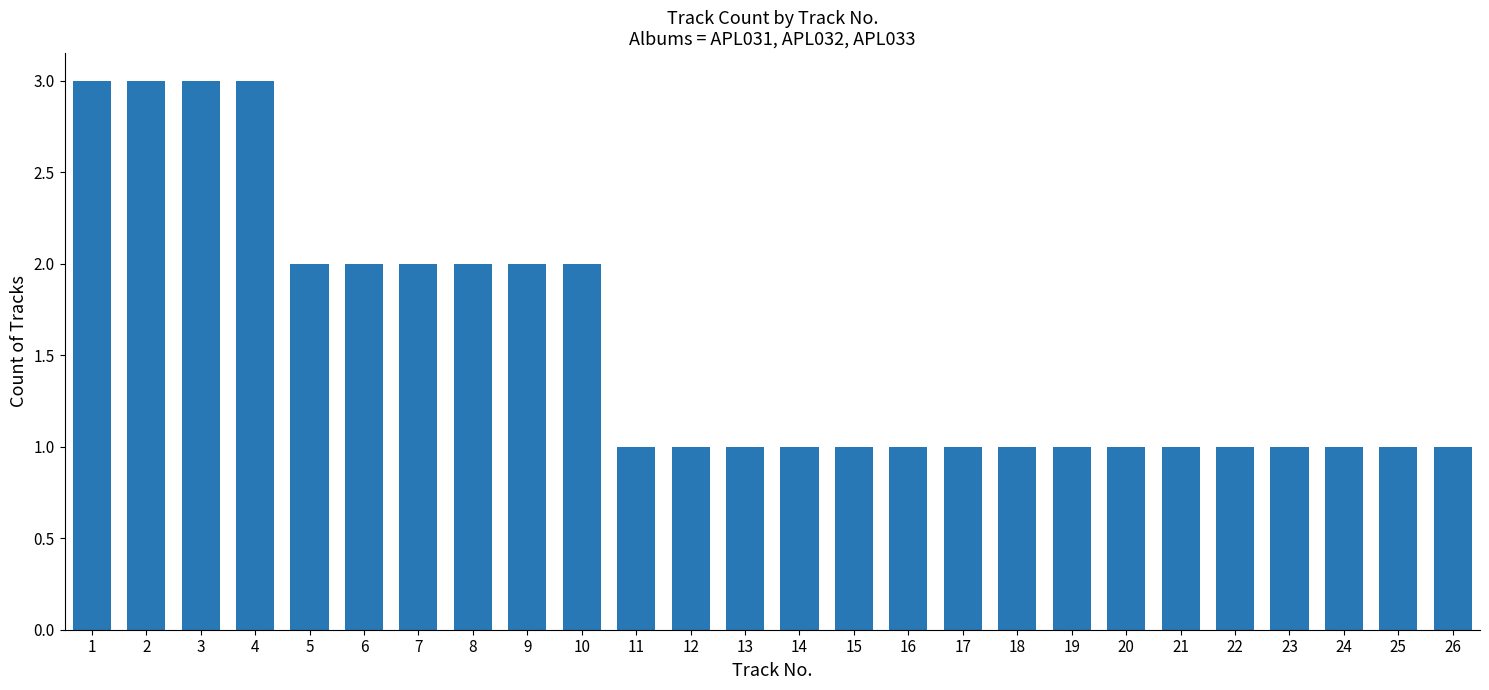

Approximately how many times larger is the value at 9 compared to 14?

2.0